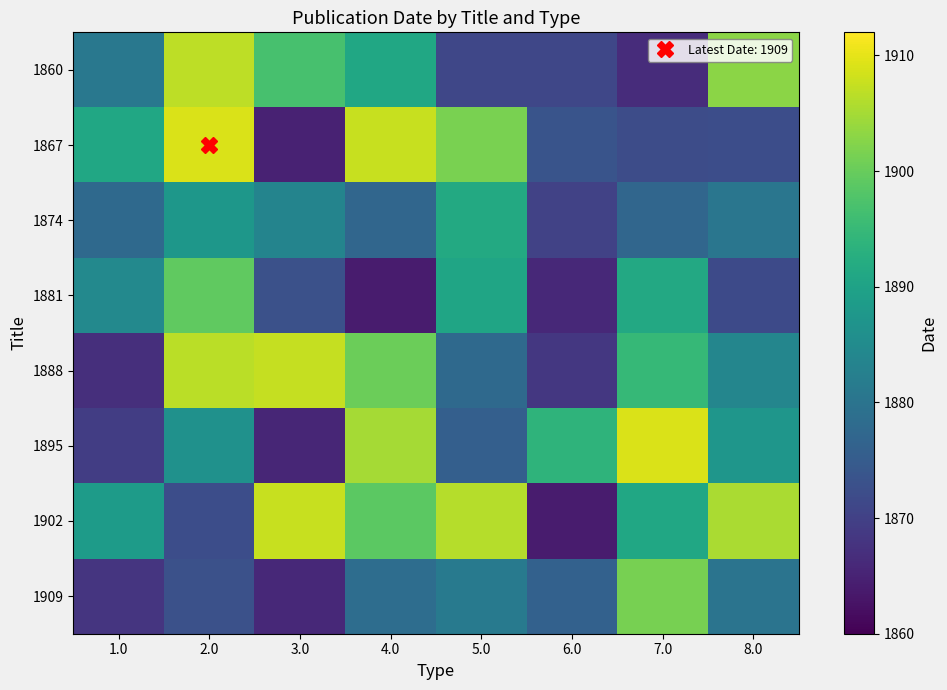

What is the total value across all series at 2.0?

15140.8